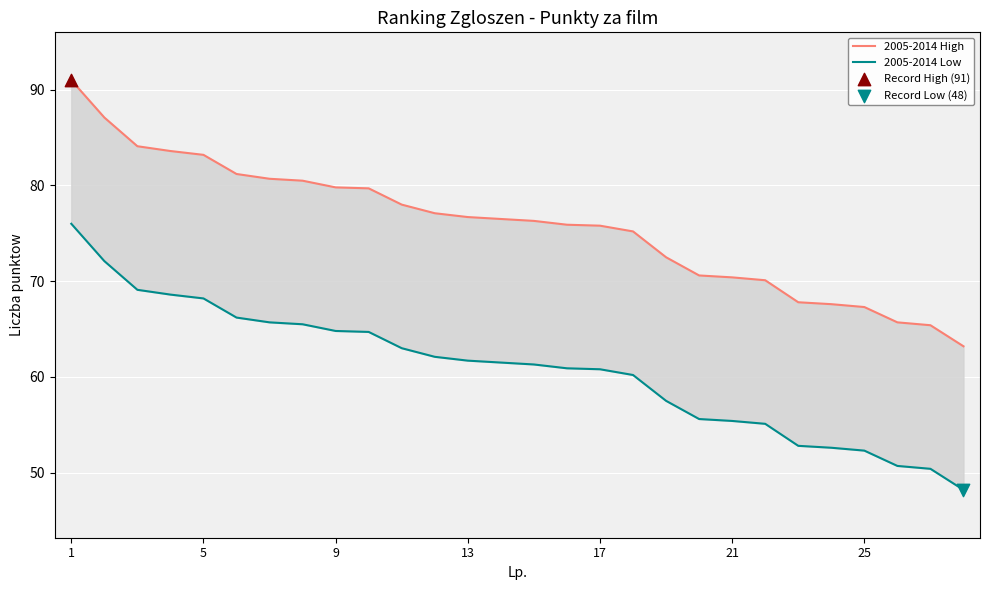

What are all the series names shown in the legend?

2005-2014 High, 2005-2014 Low